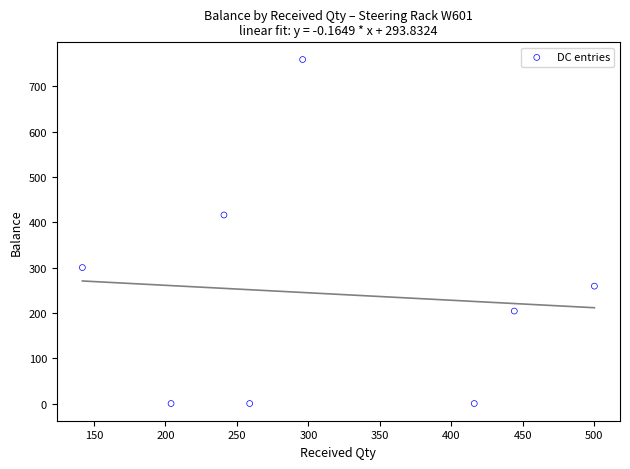

What is the range of Y values (max minus min)?

759